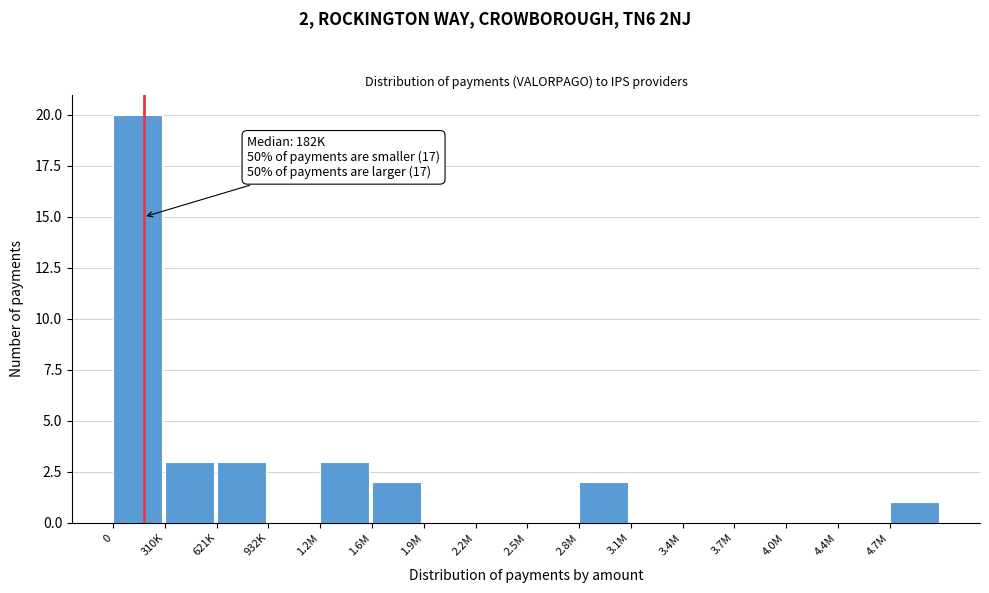

Reading left to right, list all the values displayed in this chart.

0=20	310K=3	621K=3	932K=0	1.2M=3	1.6M=2	1.9M=0	2.2M=0	2.5M=0	2.8M=2	3.1M=0	3.4M=0	3.7M=0	4.0M=0	4.4M=0	4.7M=1